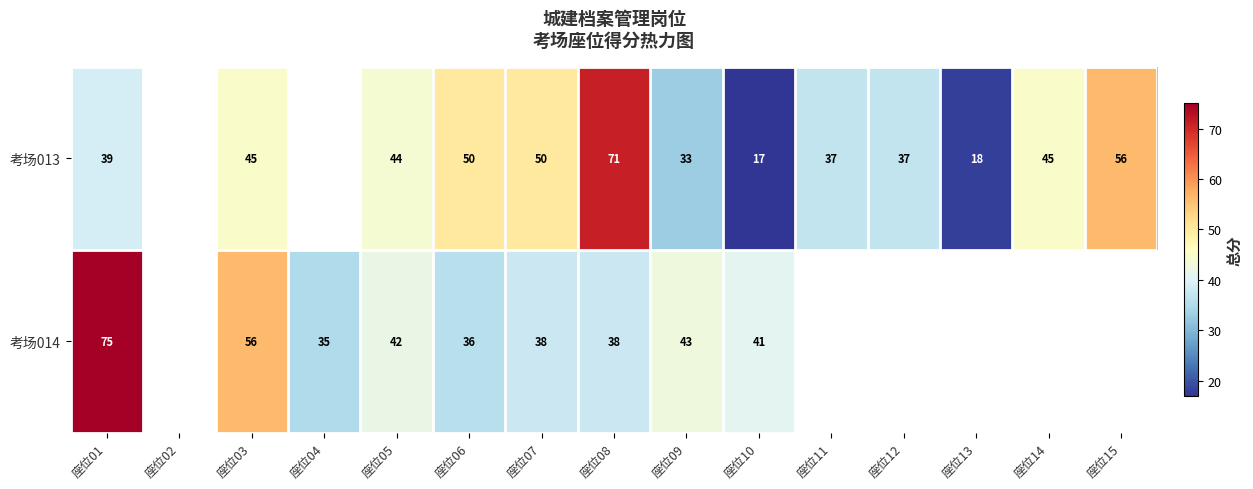

Is it true that 考场013 equals 24 at 座位15?

False